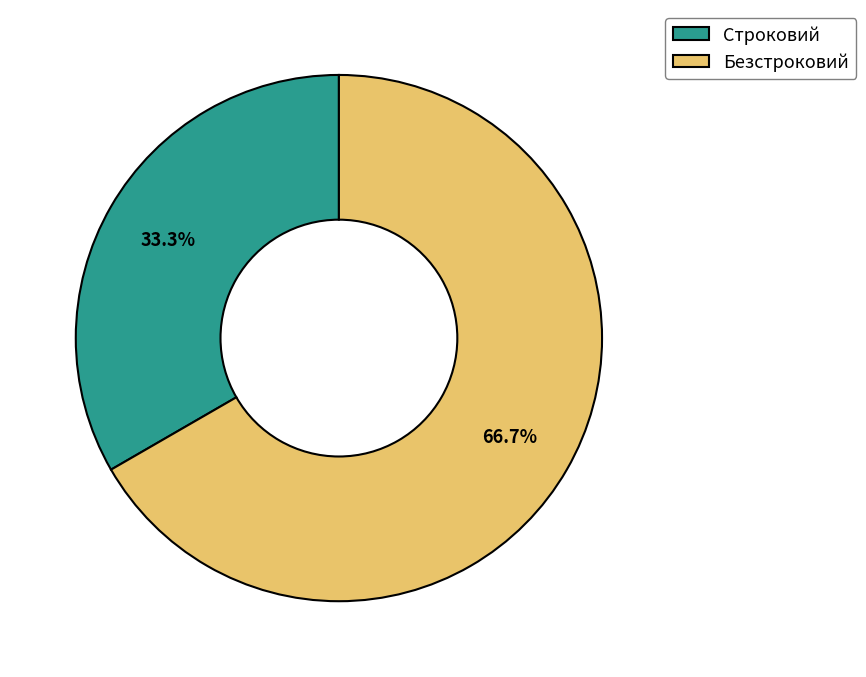

Approximately how many times larger is the value at Строковий compared to Безстроковий?

0.5